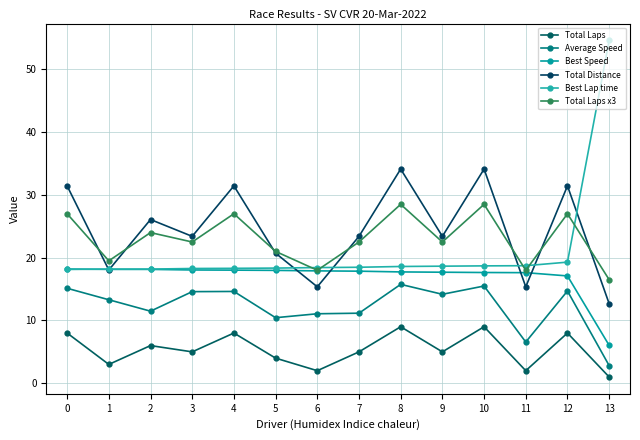

True or false: Total Laps has more than 0 interior local peaks.

True